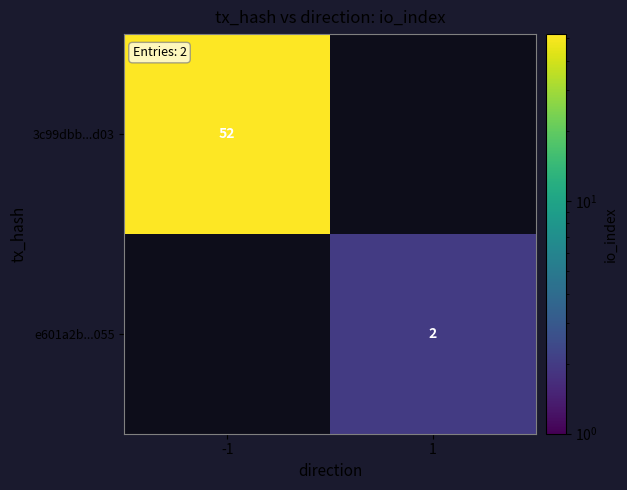

The value of e601a2b...055 at 1 is 2. True or false?

True